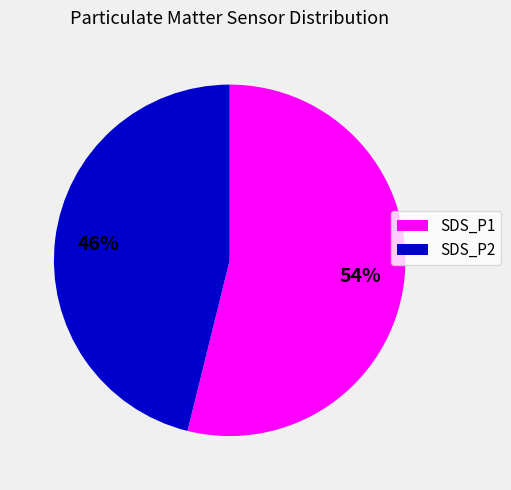

What is the largest slice in the pie chart?

SDS_P1